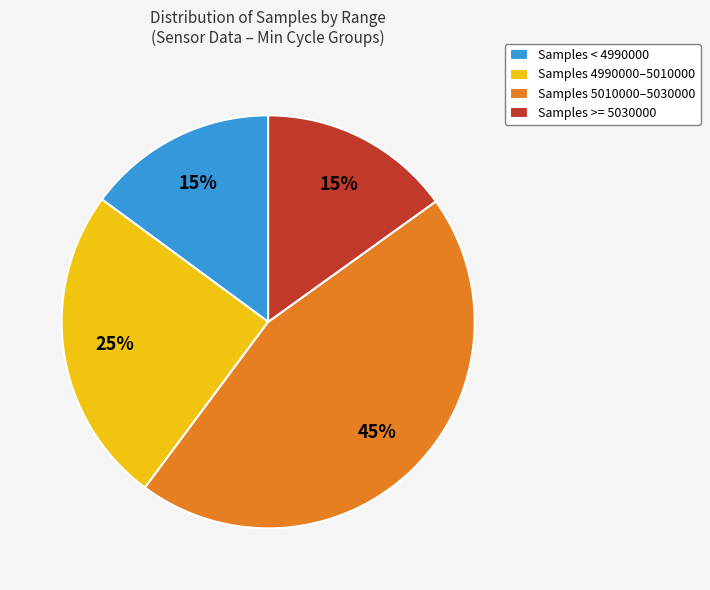

How many slices are in this pie chart?

4